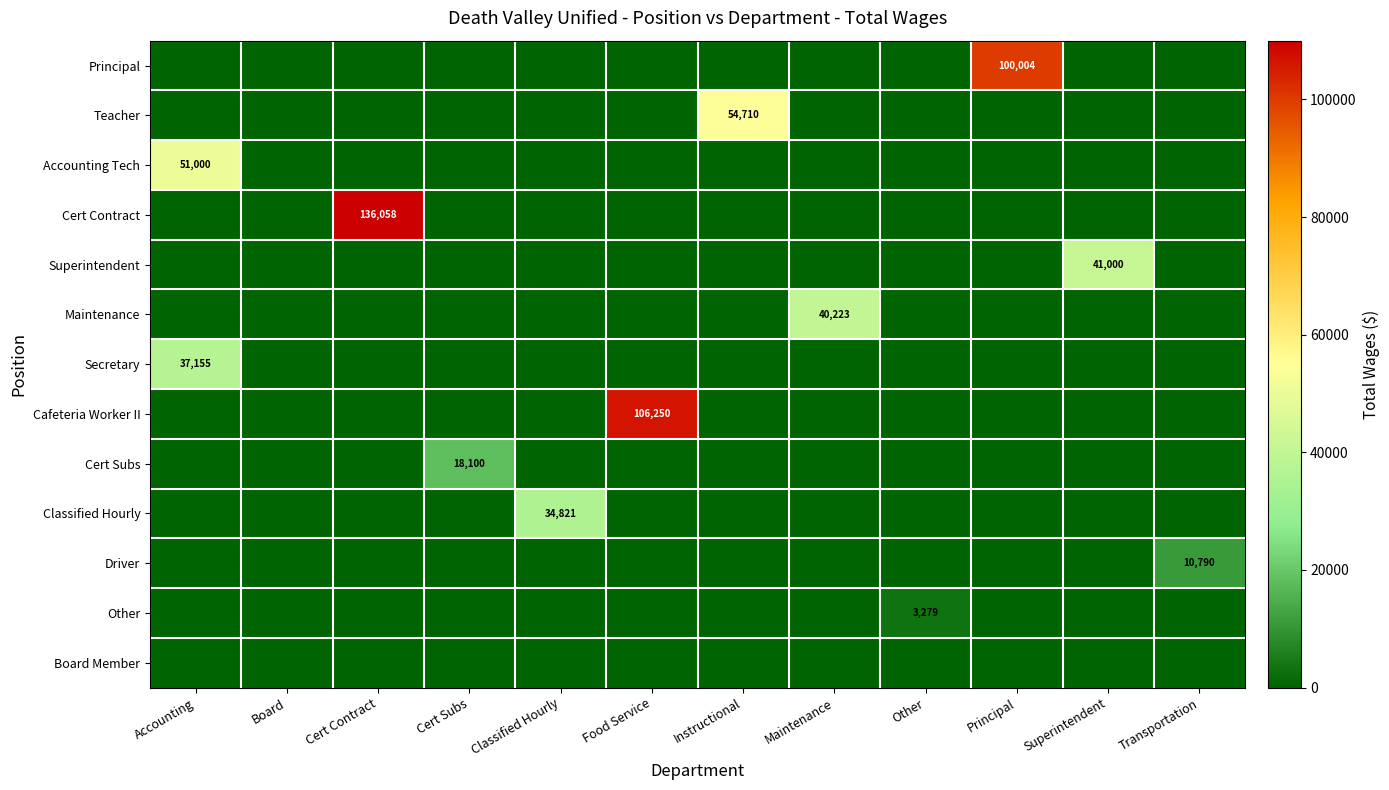

The Cert Contract series shows 90687 at Cert Contract. True or false?

False